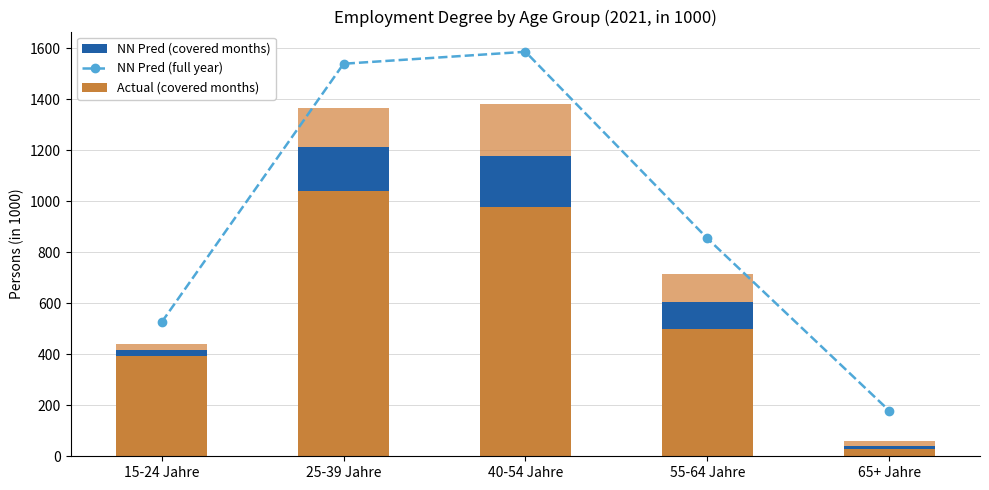

What is the value of the Actual (covered months) bar at the 1st from the left?

391.9